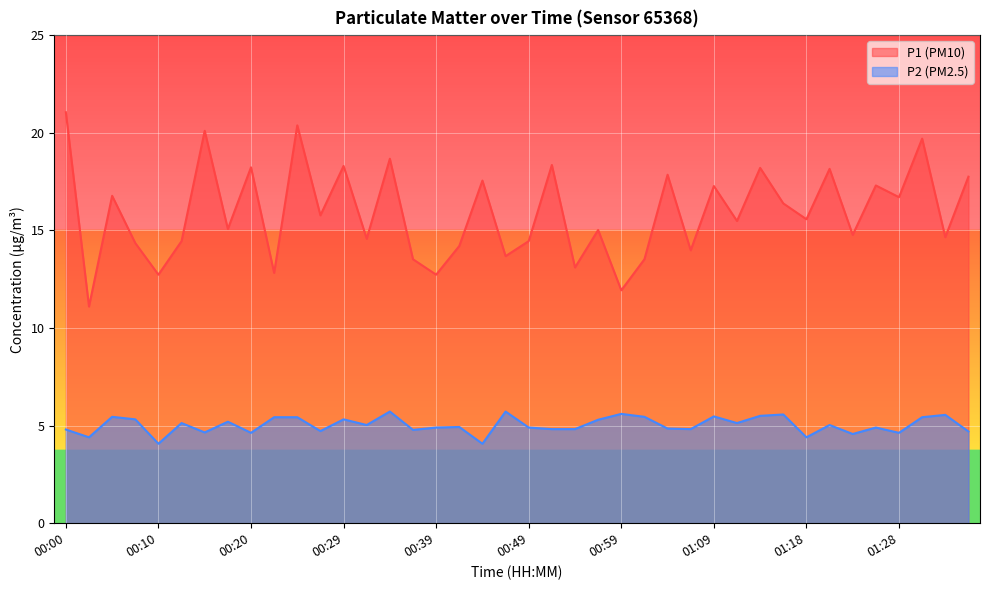

Is it true that P1 equals 18.4 at 00:51?

True